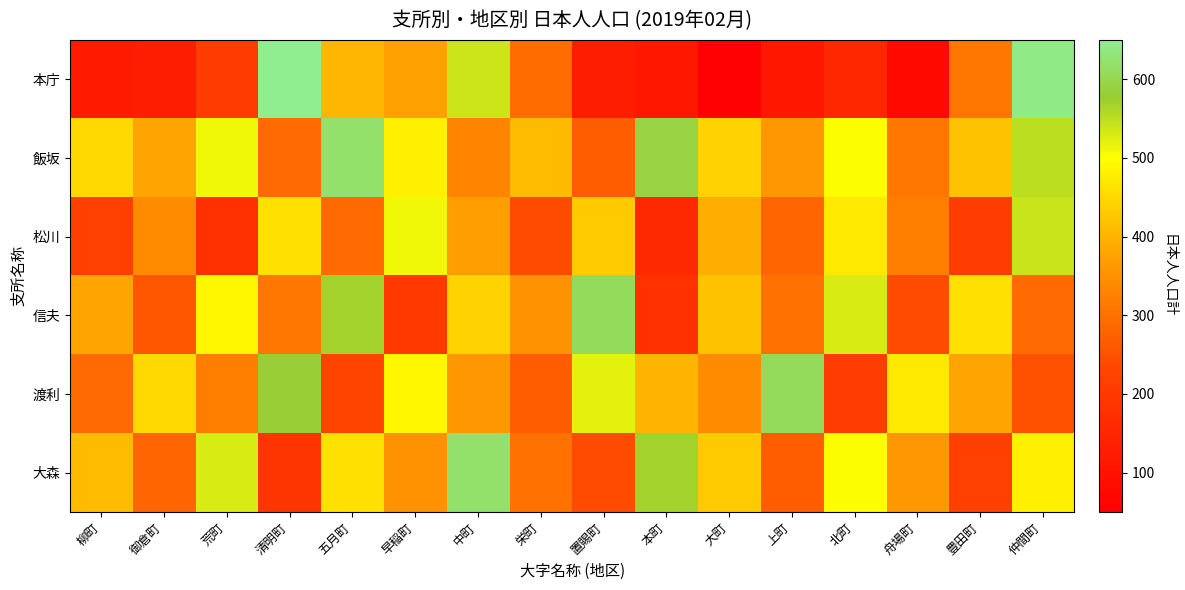

Which series changed the most between 柳町 and 中町?

本庁